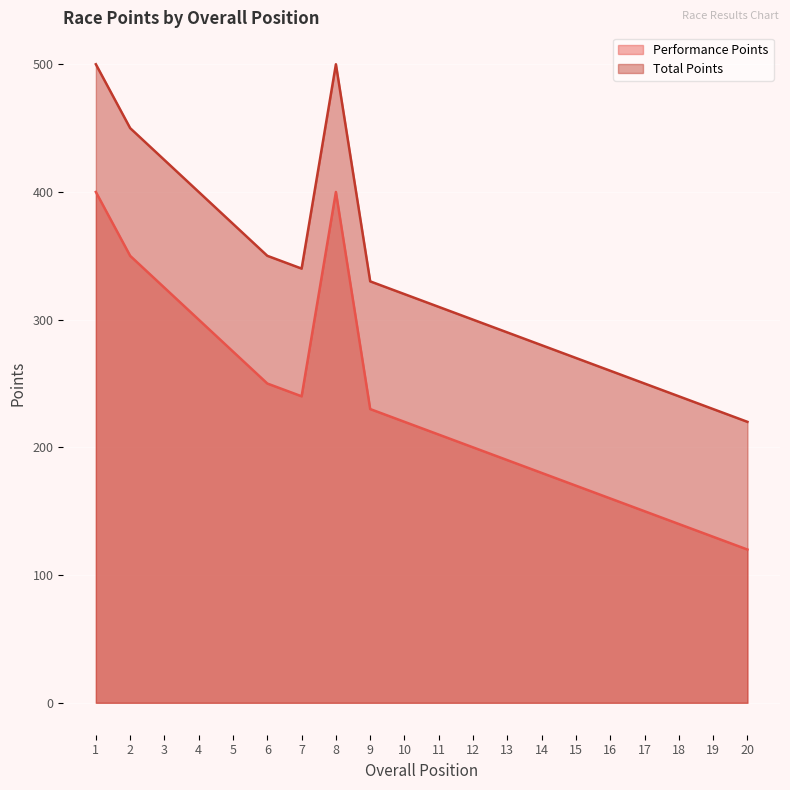

Reading left to right, list all the values displayed in this chart.

Performance Points: 1=400	2=350	3=325	4=300	5=275	6=250	7=240	8=400	9=230	10=220	11=210	12=200	13=190	14=180	15=170	16=160	17=150	18=140	19=130	20=120
Total Points: 1=500	2=450	3=425	4=400	5=375	6=350	7=340	8=500	9=330	10=320	11=310	12=300	13=290	14=280	15=270	16=260	17=250	18=240	19=230	20=220